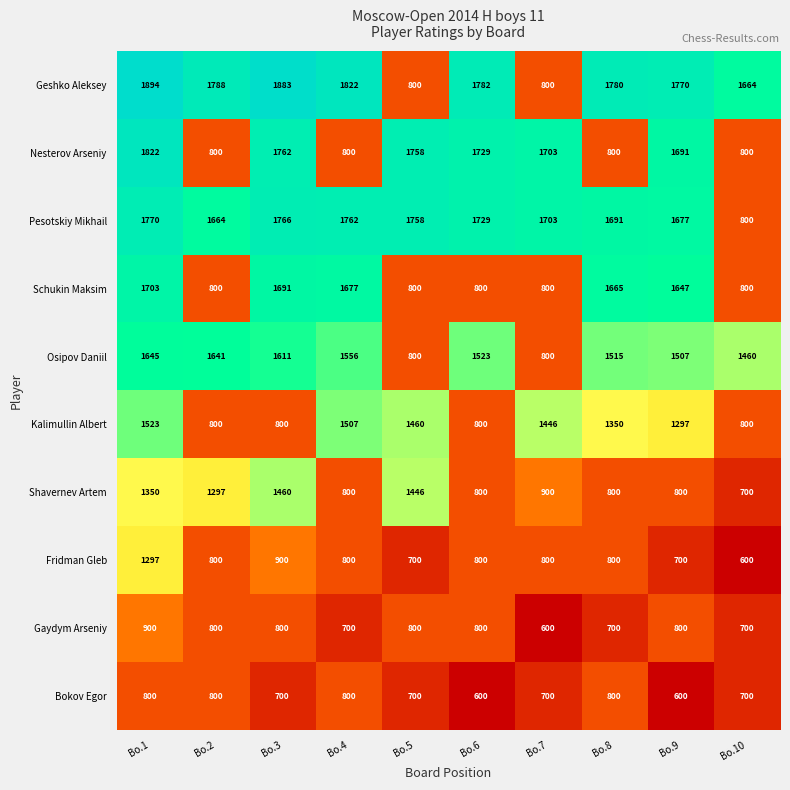

At which label is Schukin Maksim closest to 1251?

Bo.9